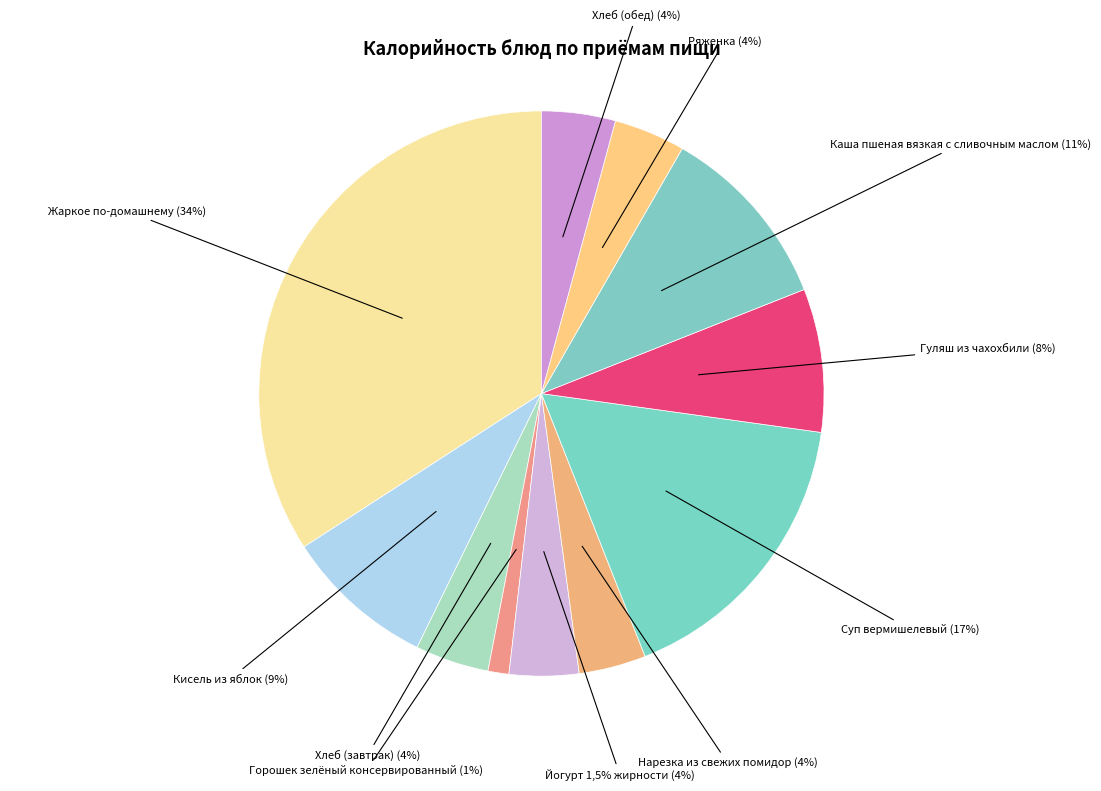

True or false: Жаркое по-домашнему accounts for 34% of the total.

True